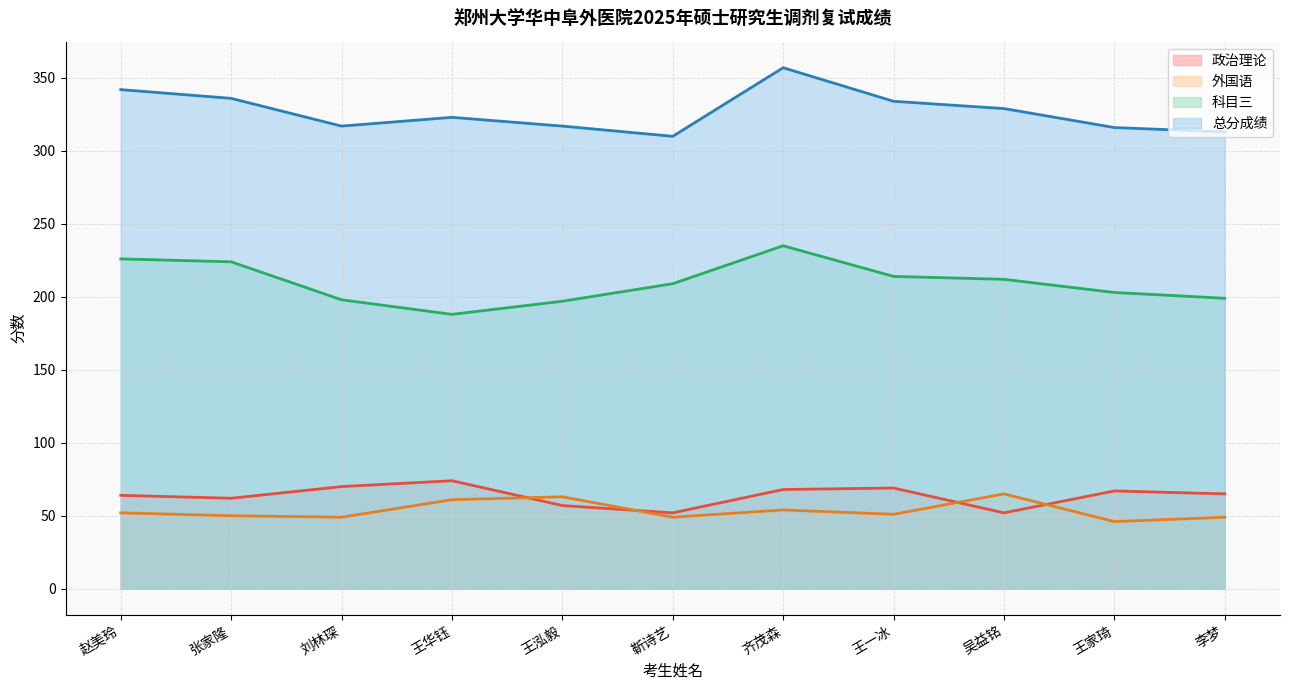

Which series has the largest range (max minus min)?

科目三